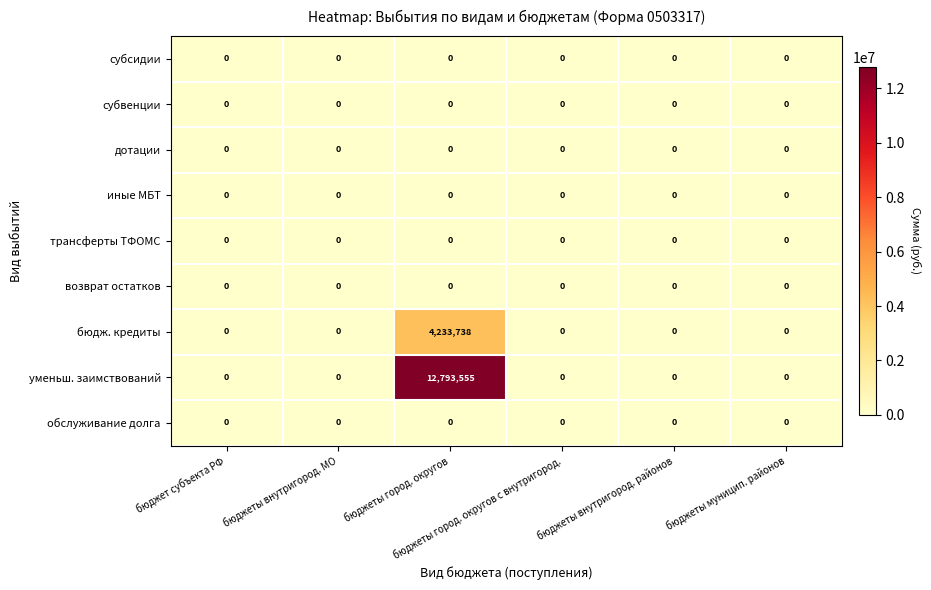

What is the difference between the maximum and second lowest values in the бюдж. кредиты series?

4233738